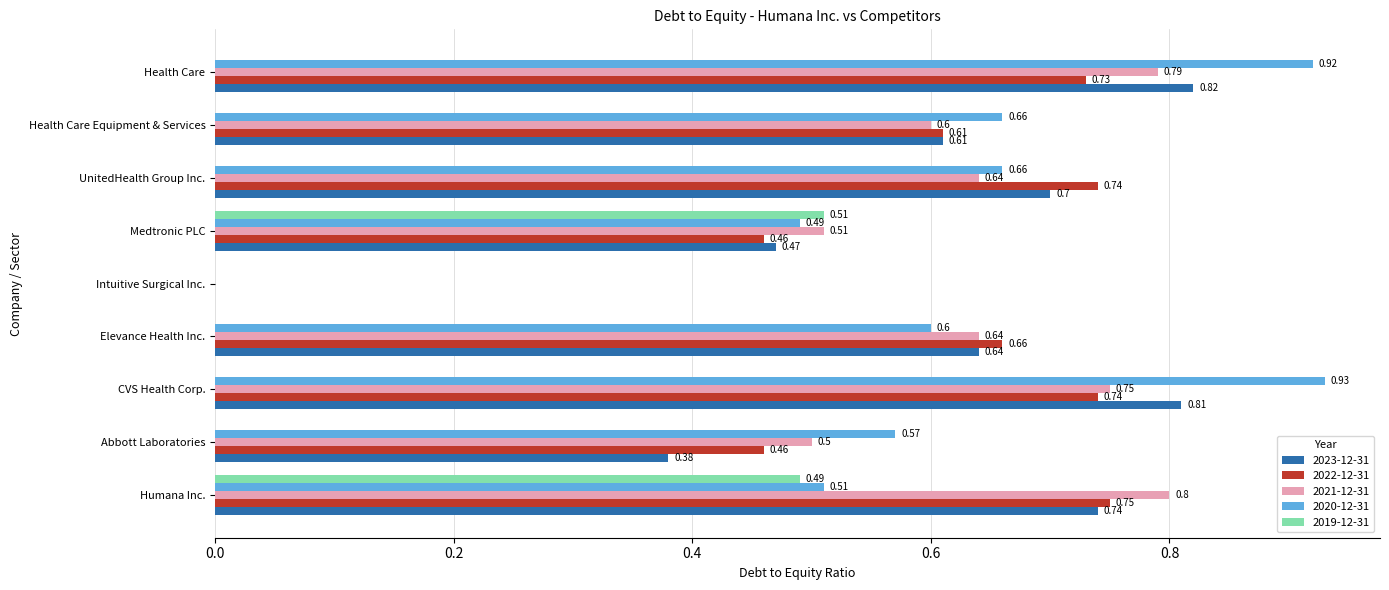

At which label is 2021-12-31 closest to 0?

Intuitive Surgical Inc.